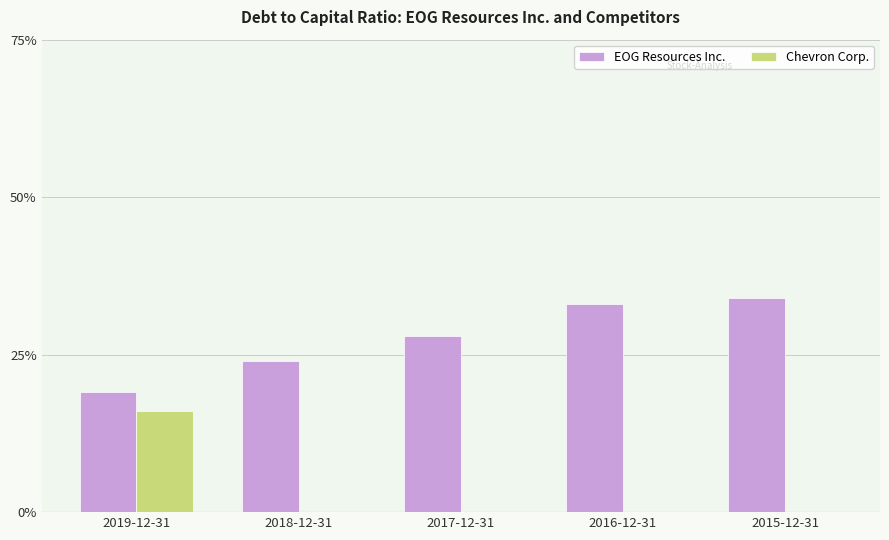

Does the chart contain stacked bars?

No